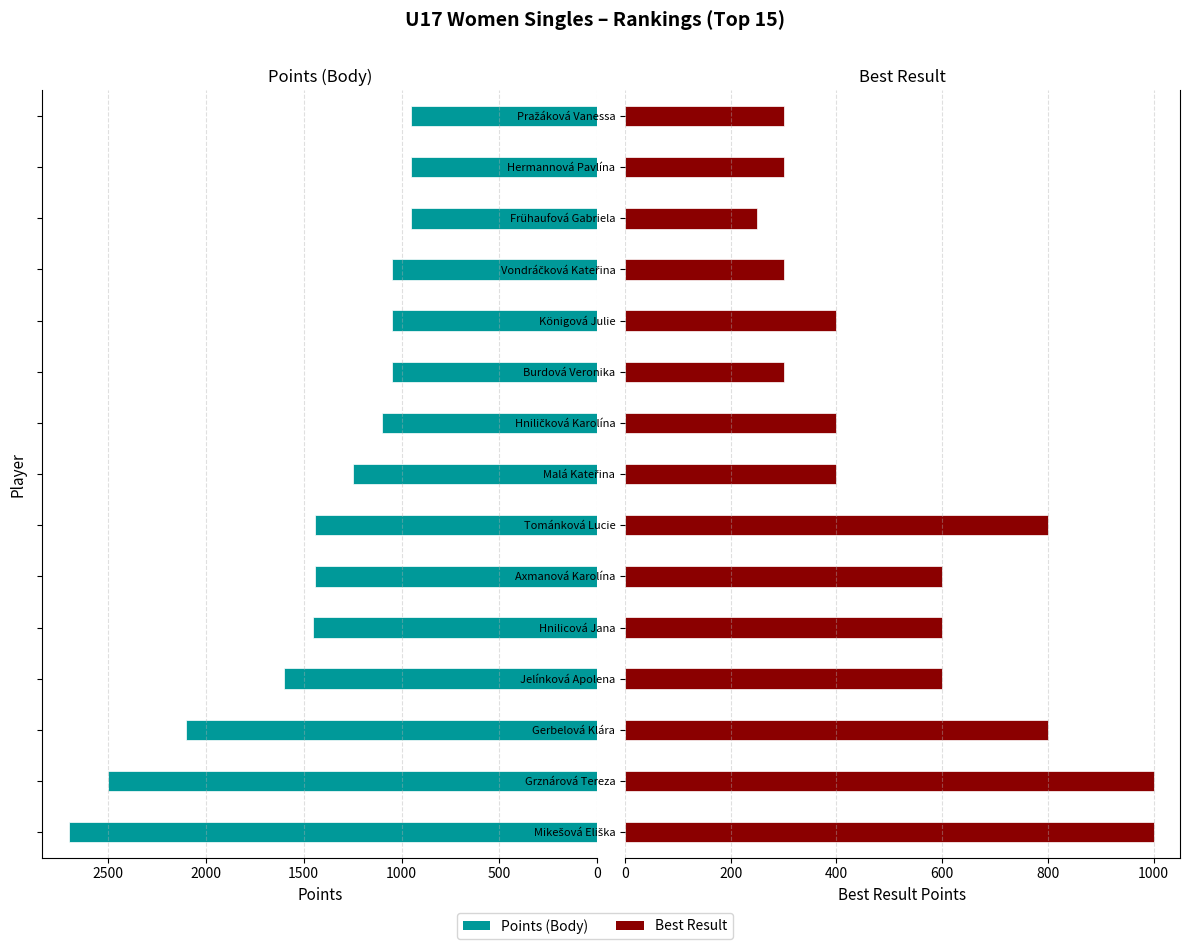

Rank the series by their maximum value, from lowest to highest.

Best Result, Points (Body)